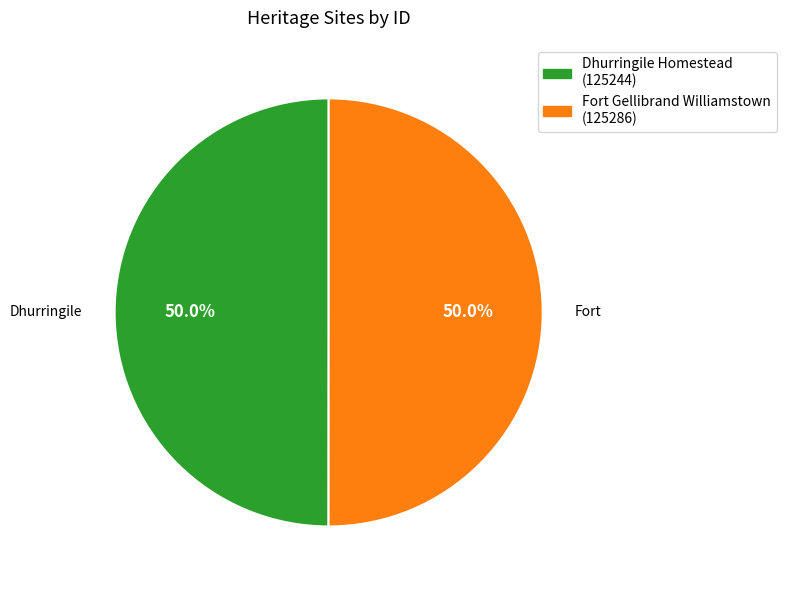

True or false: Fort Gellibrand Williamstown accounts for 50% of the total.

True